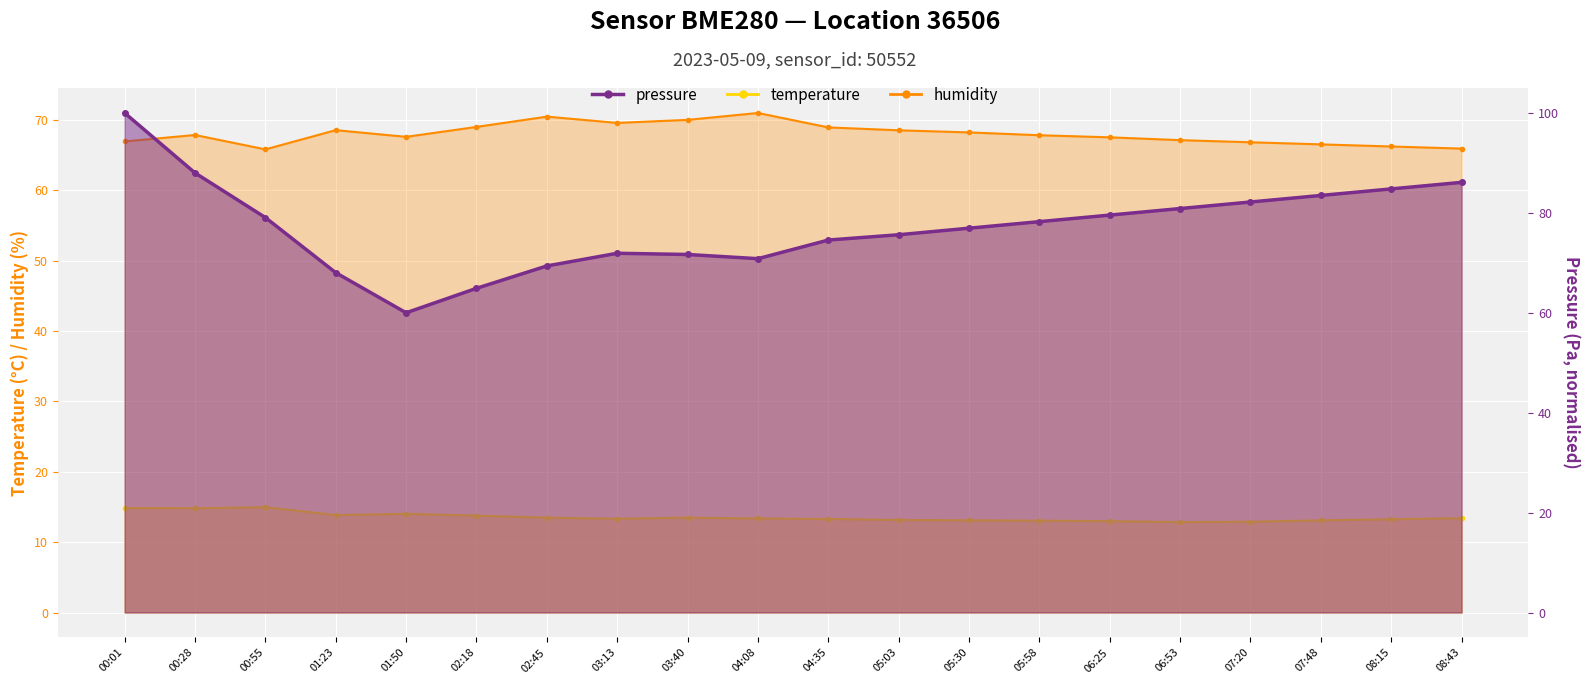

Reading left to right, list all the values displayed in this chart.

temperature: 00:01=14.8	00:28=14.8	00:55=15.0	01:23=13.8	01:50=14.0	02:18=13.8	02:45=13.5	03:13=13.3	03:40=13.5	04:08=13.4	04:35=13.3	05:03=13.2	05:30=13.1	05:58=13.1	06:25=13.0	06:53=12.8	07:20=12.9	07:48=13.1	08:15=13.2	08:43=13.4
humidity: 00:01=66.9	00:28=67.8	00:55=65.8	01:23=68.5	01:50=67.6	02:18=69.0	02:45=70.4	03:13=69.5	03:40=70.0	04:08=71.0	04:35=68.9	05:03=68.5	05:30=68.2	05:58=67.8	06:25=67.5	06:53=67.1	07:20=66.8	07:48=66.5	08:15=66.2	08:43=65.9
pressure_norm: 00:01=100.0	00:28=88.0	00:55=79.1	01:23=68.0	01:50=60.0	02:18=64.9	02:45=69.4	03:13=71.9	03:40=71.7	04:08=70.8	04:35=74.6	05:03=75.6	05:30=76.9	05:58=78.2	06:25=79.6	06:53=80.9	07:20=82.2	07:48=83.5	08:15=84.8	08:43=86.1